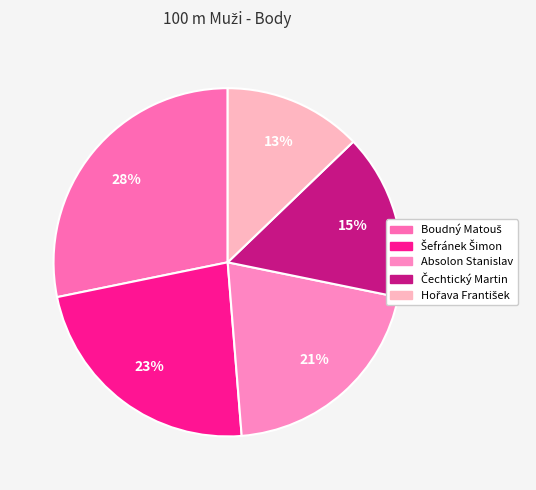

What percentage is the Šefránek Šimon slice, to the nearest percent?

23%